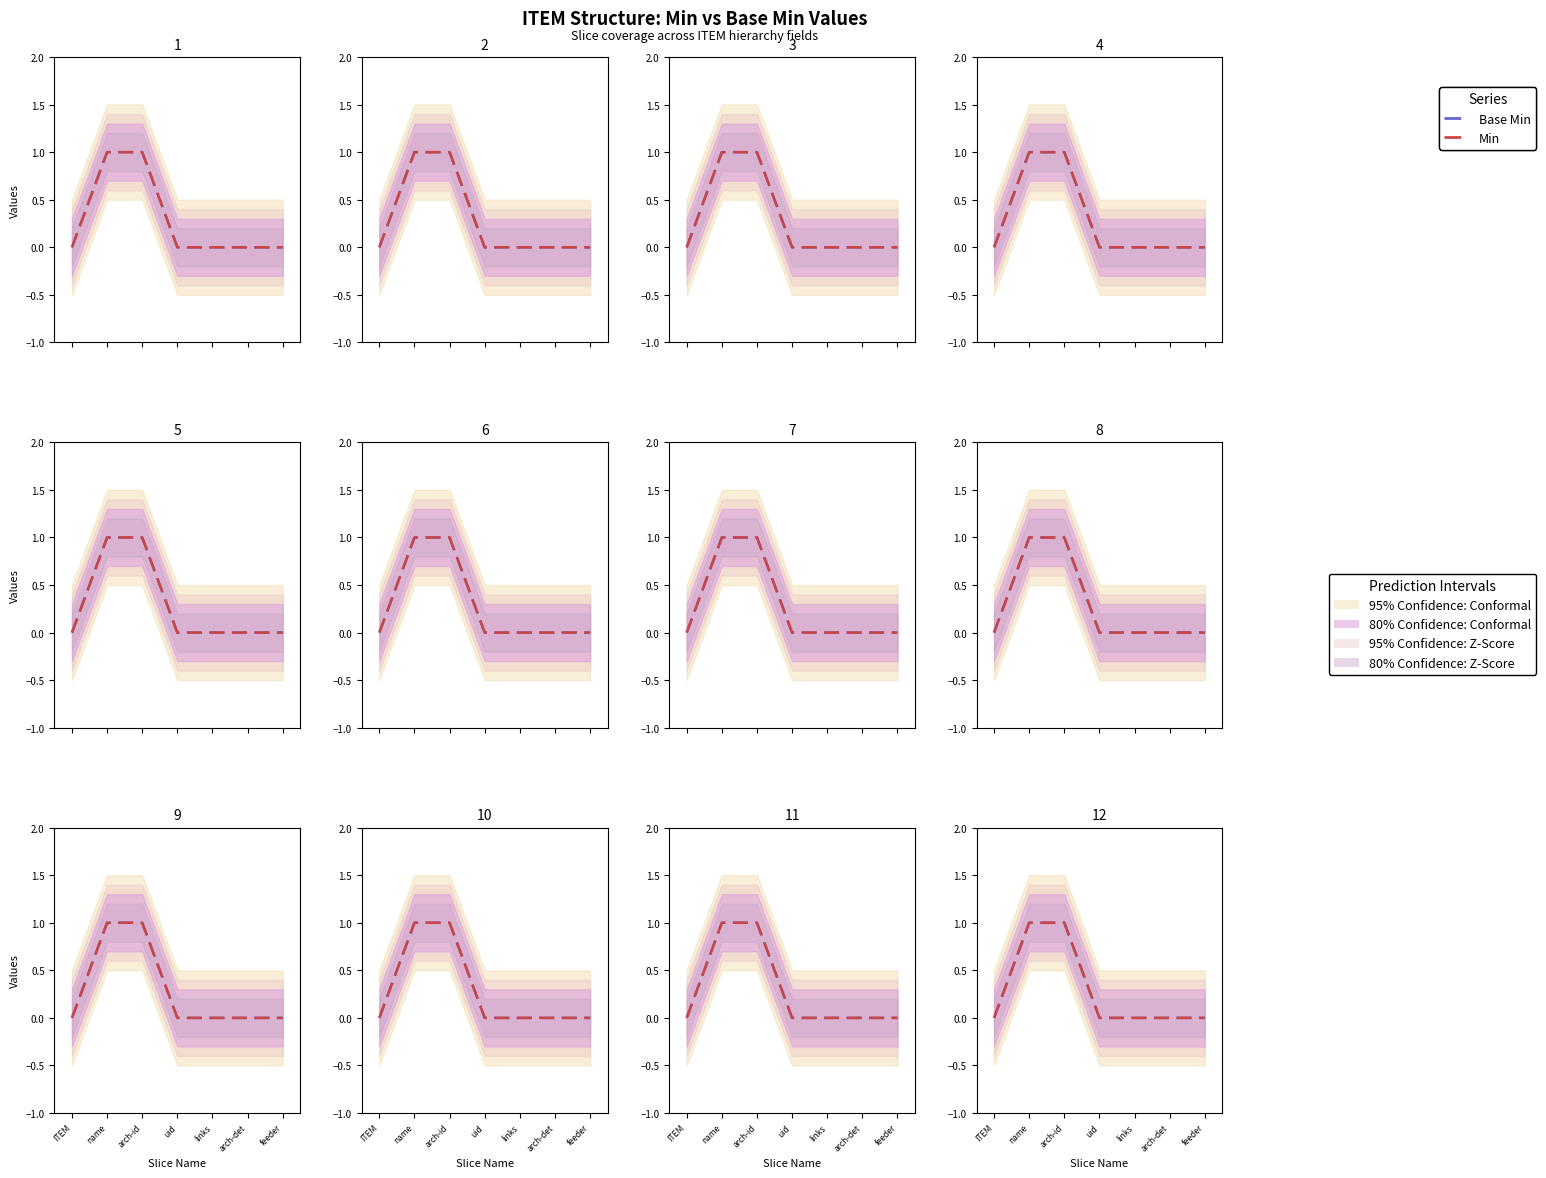

At which label is Base Min closest to 0?

ITEM